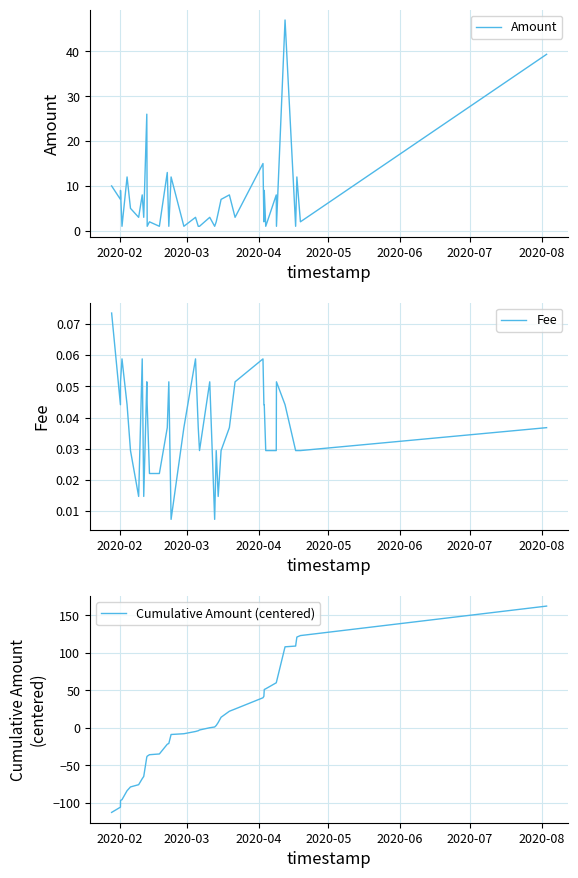

Which series ends up on top after the final intersection of Cumulative Amount (centered) and Fee?

Cumulative Amount (centered)